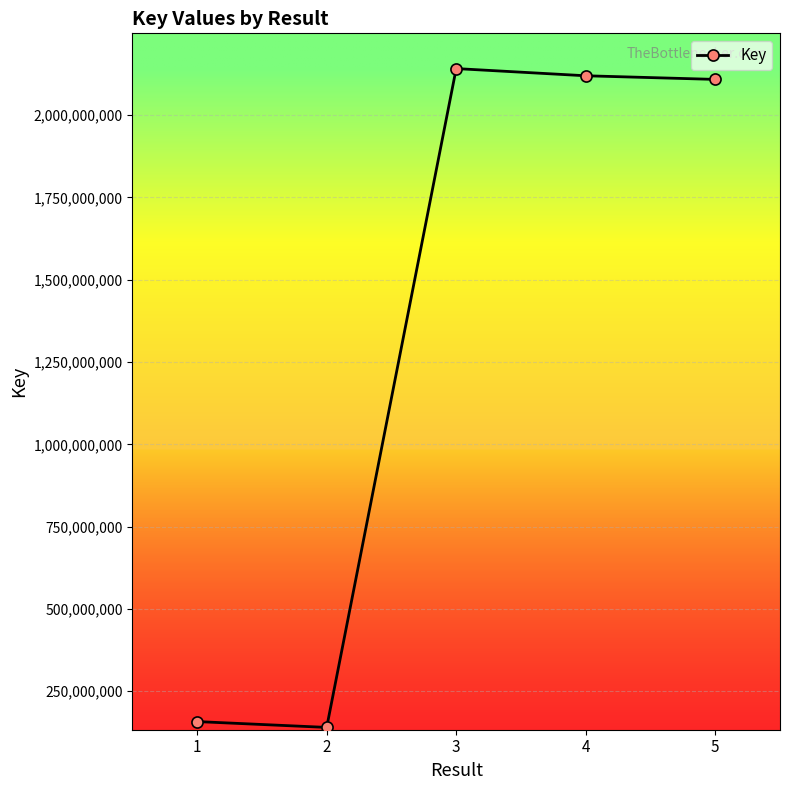

What is the difference between the values at 2 and 4?

1979339142